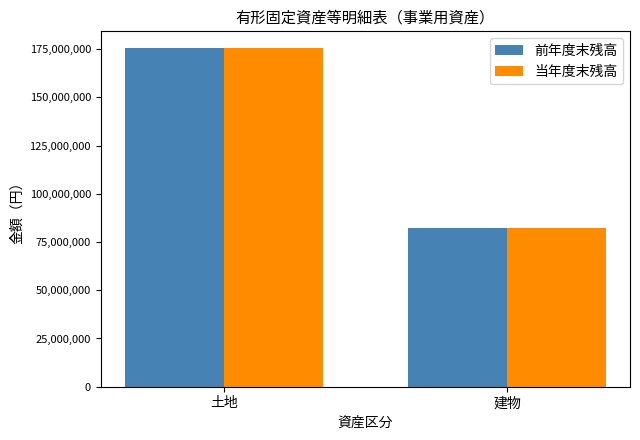

How many groups of bars are there?

2